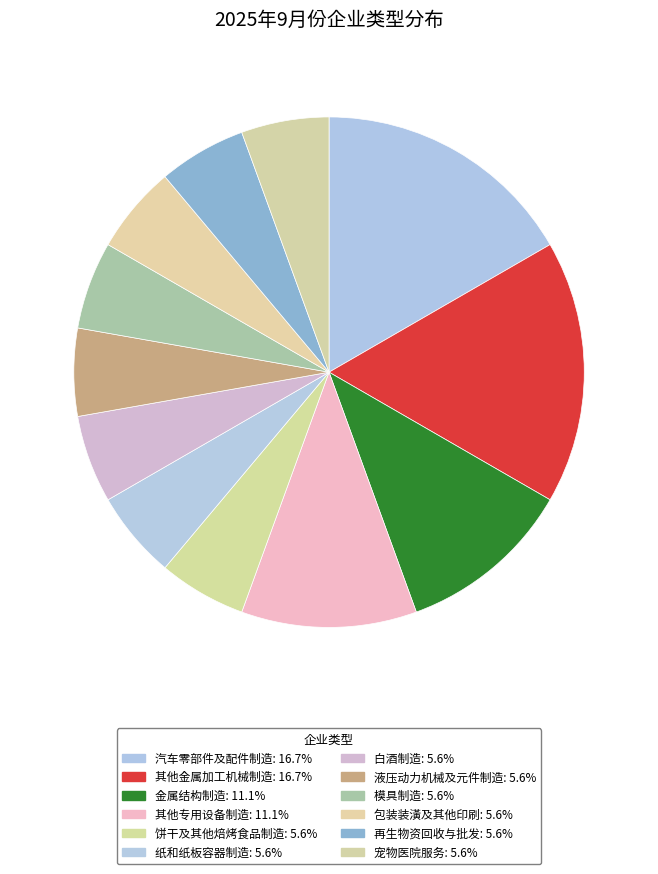

To the nearest percent, what is the difference between the largest and smallest slice percentages?

11%